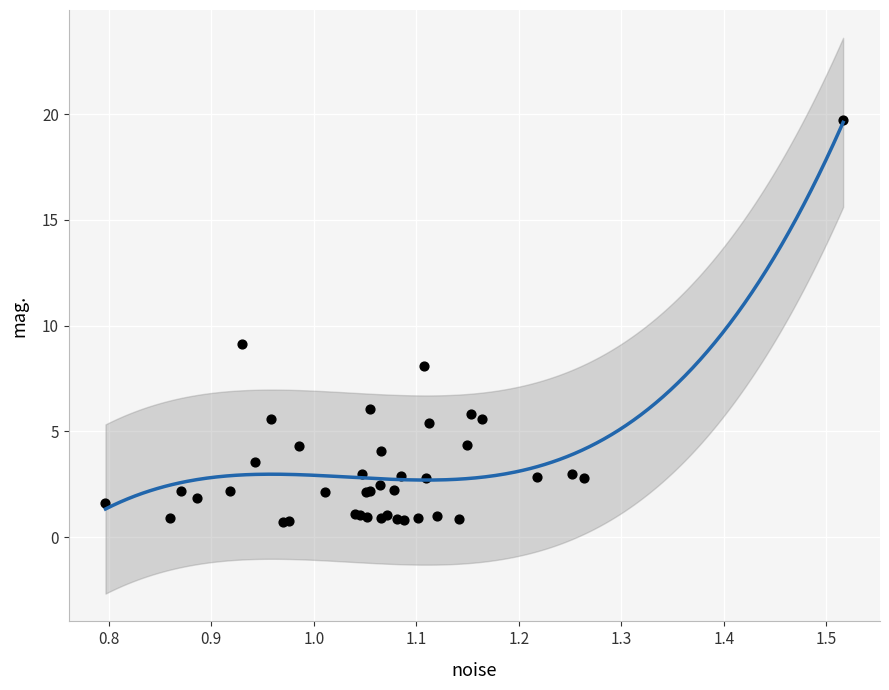

What Y value in the scatter plot is closest to 10?

9.1